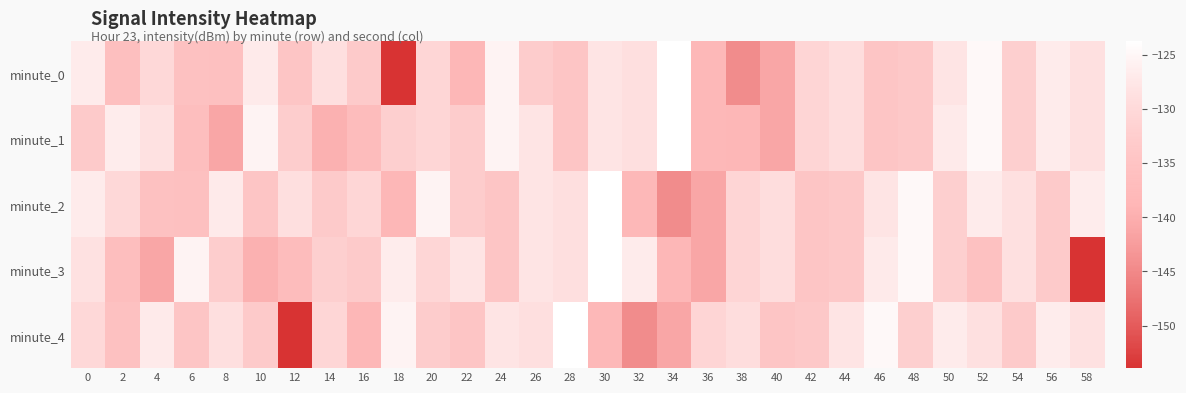

Which series has the largest total across all categories?

minute_2